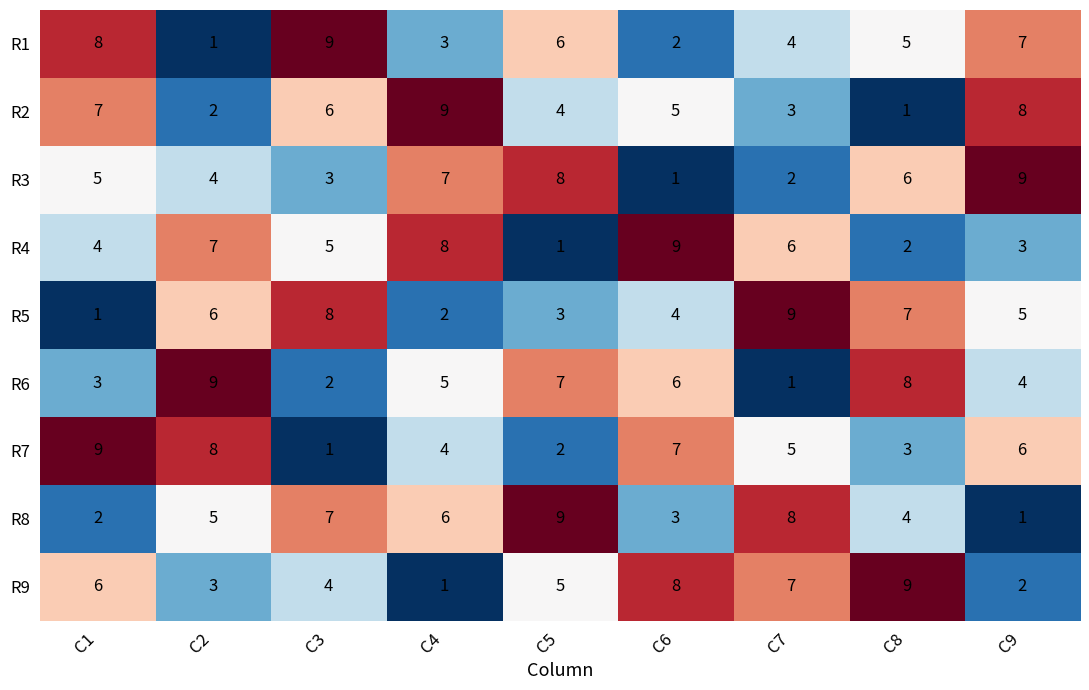

What is the difference between the highest and lowest values at C6?

8